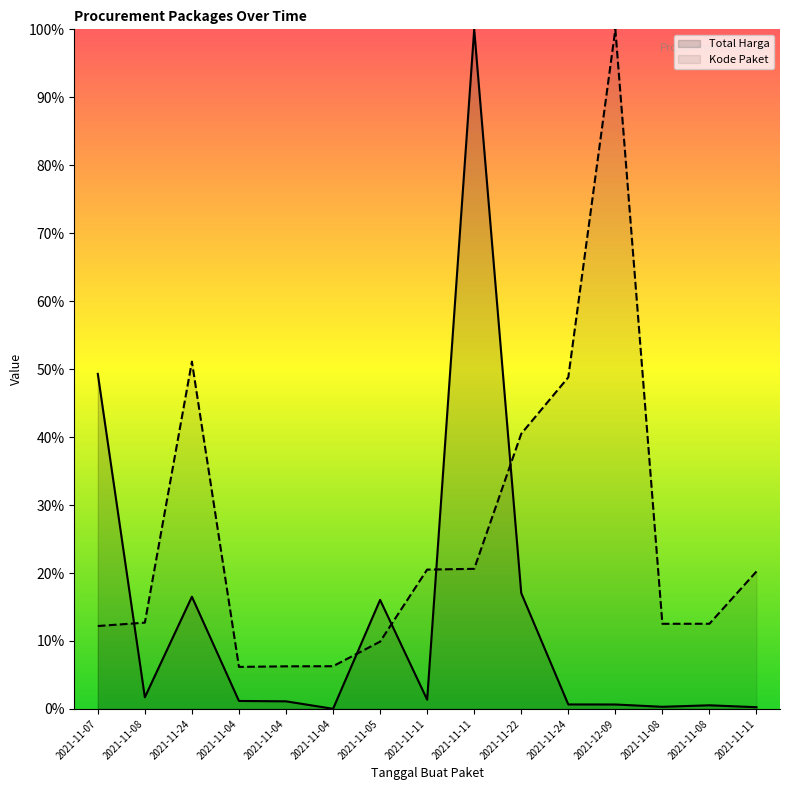

How many data points in Total Harga are less than 1?

6